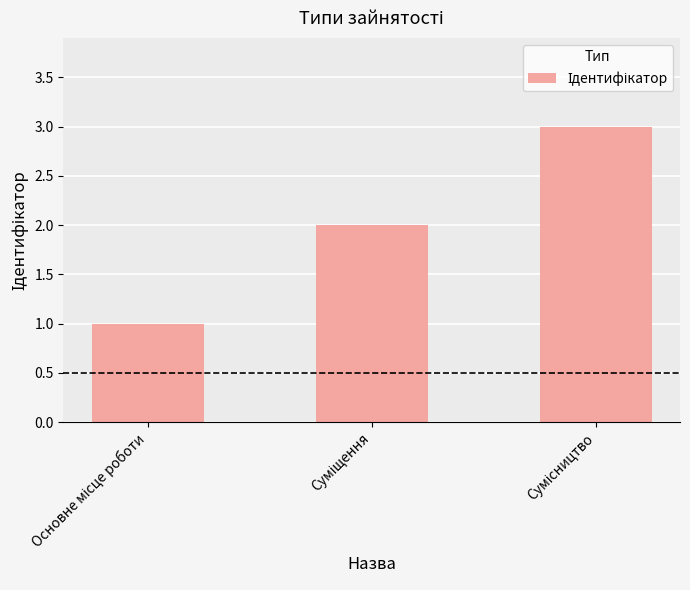

Reading left to right, what are all the values shown in this chart?

1	2	3